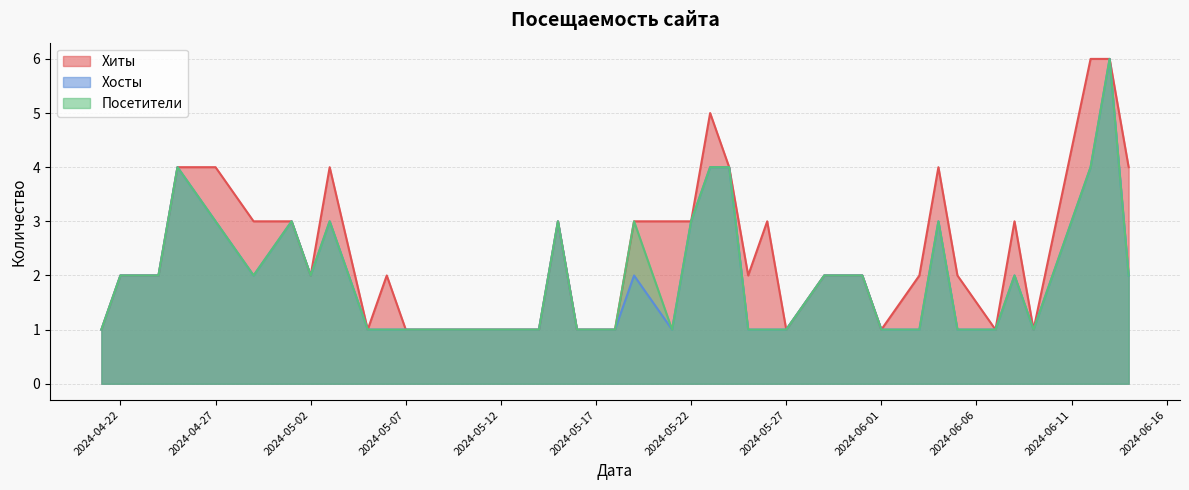

How many lines are shown in the chart?

3